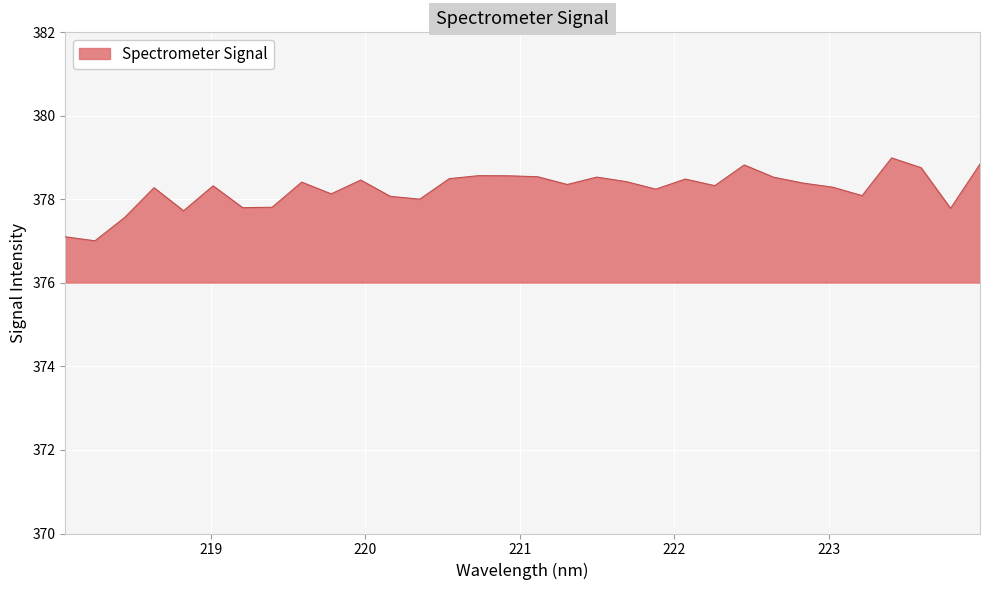

What is the maximum value shown in the chart?

379.0